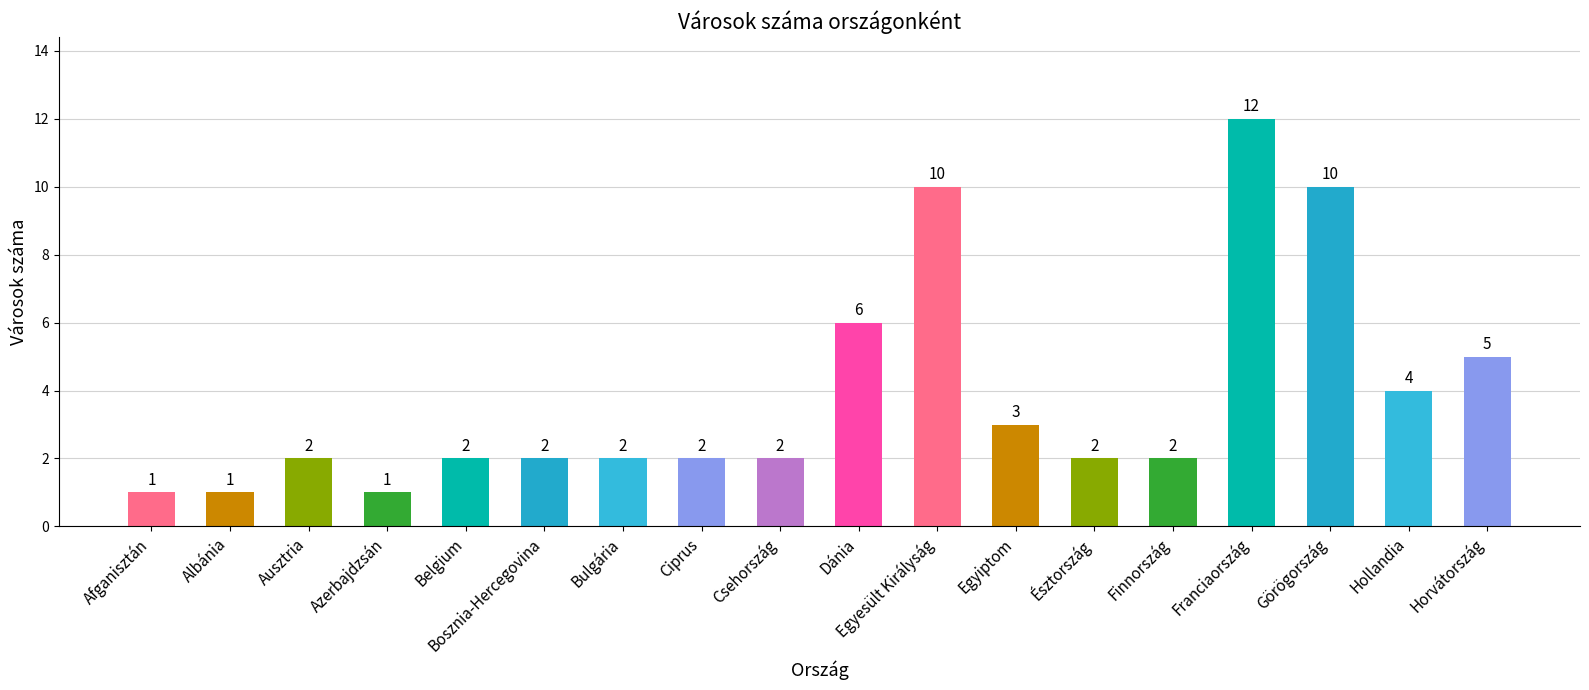

Which category has the highest value across all series?

Franciaország